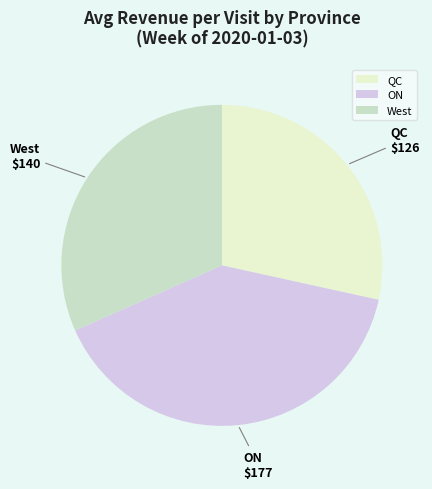

Rank the categories by value from lowest to highest.

QC, West, ON